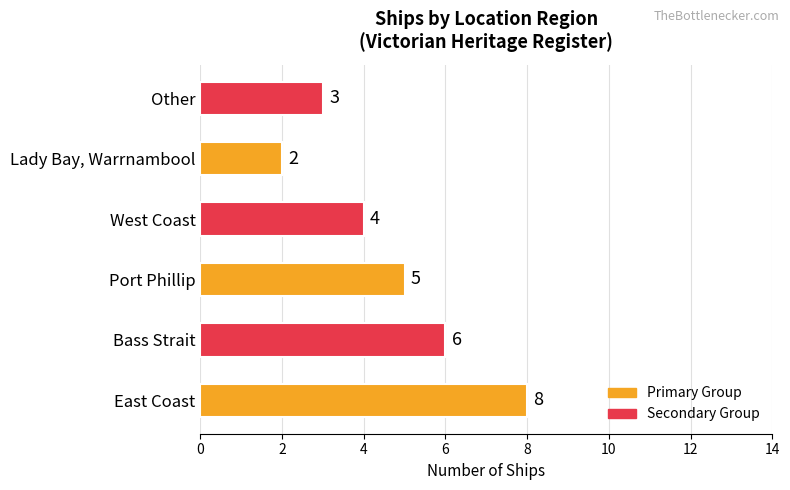

Rank the categories by value from lowest to highest.

Lady Bay, Warrnambool, Other, West Coast, Port Phillip, Bass Strait, East Coast